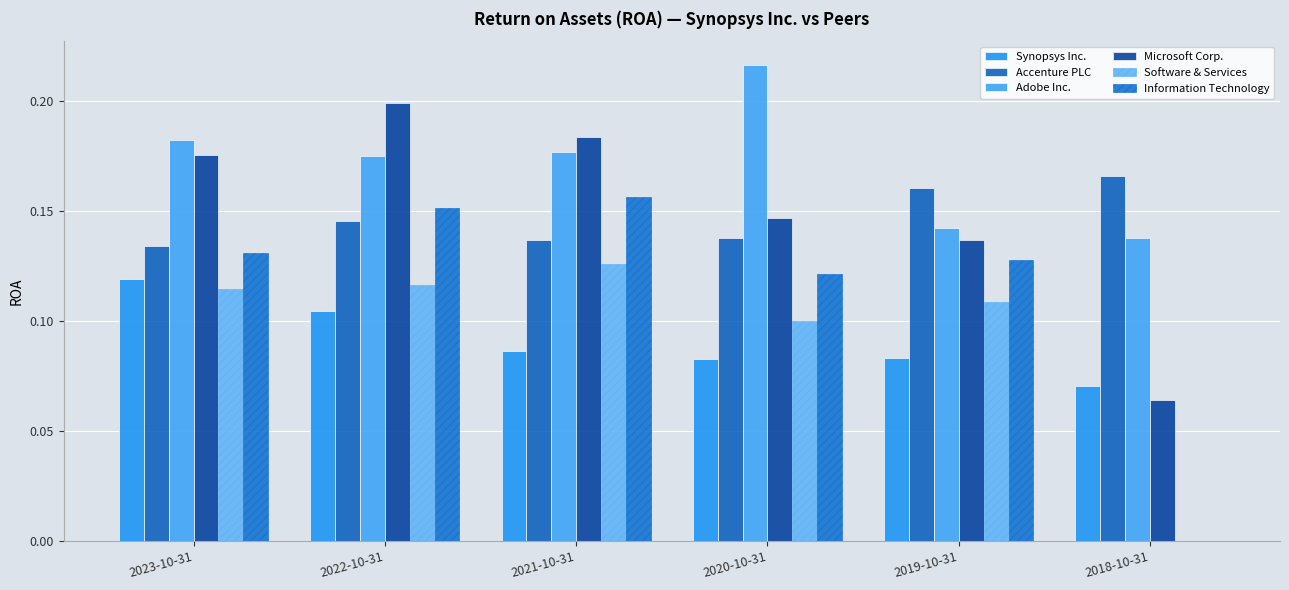

Read the Microsoft Corp. value at 2018-10-31.

0.1